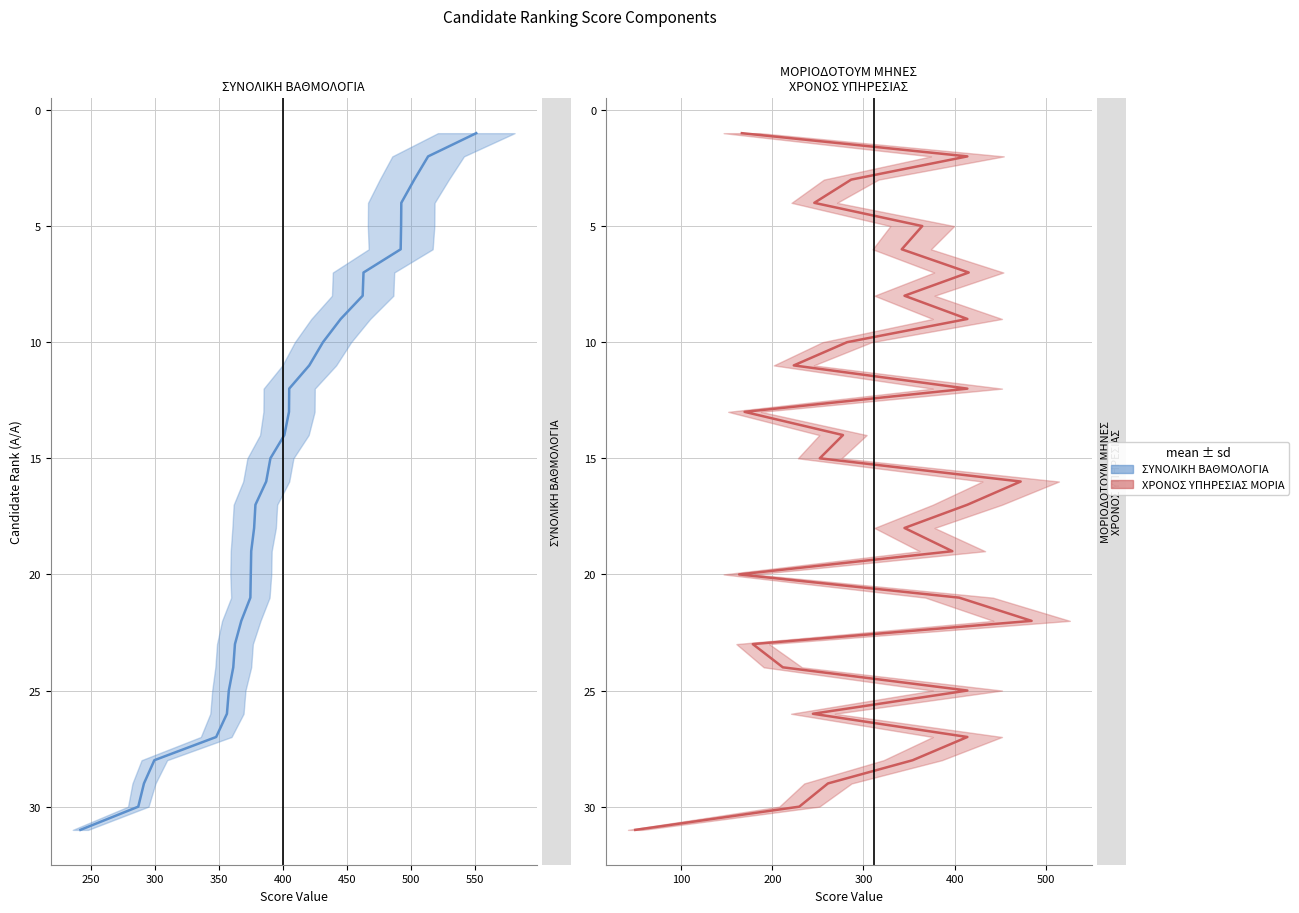

How many data points in ΣΥΝΟΛΙΚΗ ΒΑΘΜΟΛΟΓΙΑ are less than 16?

15